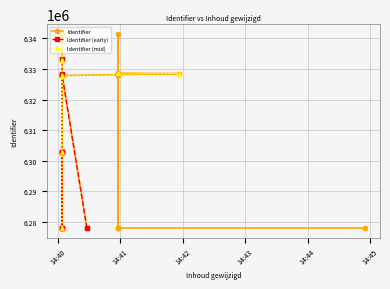

Where does the data first go above 6327852?

2020-10-15 14:40:04